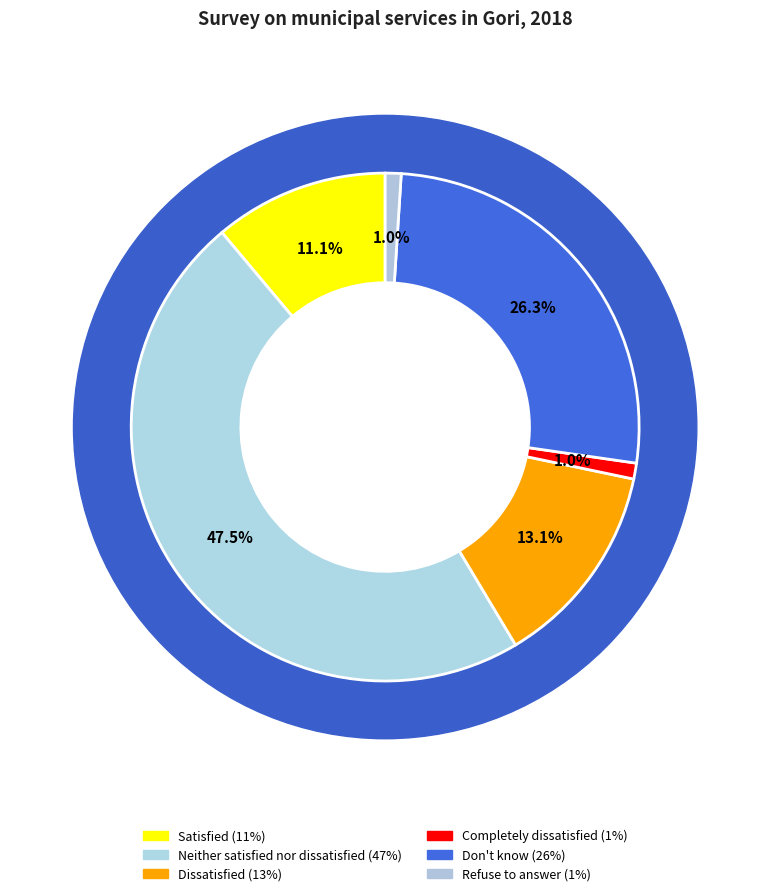

To the nearest percent, what is the difference between the largest and smallest slice percentages?

47%